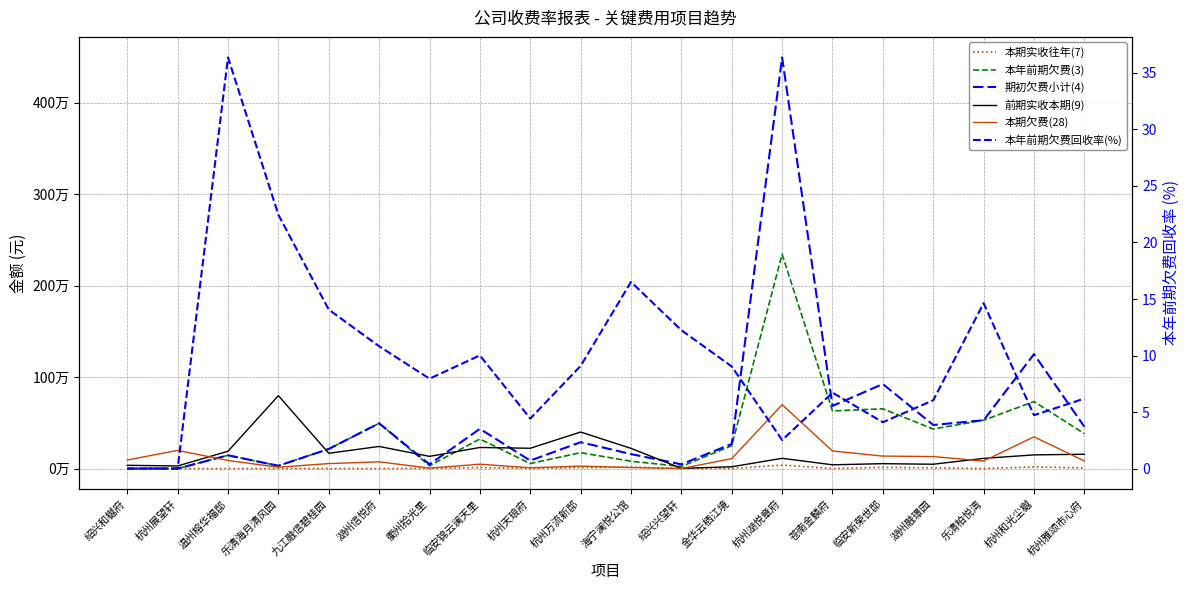

Which category has the lowest value across all series?

绍兴和樾府